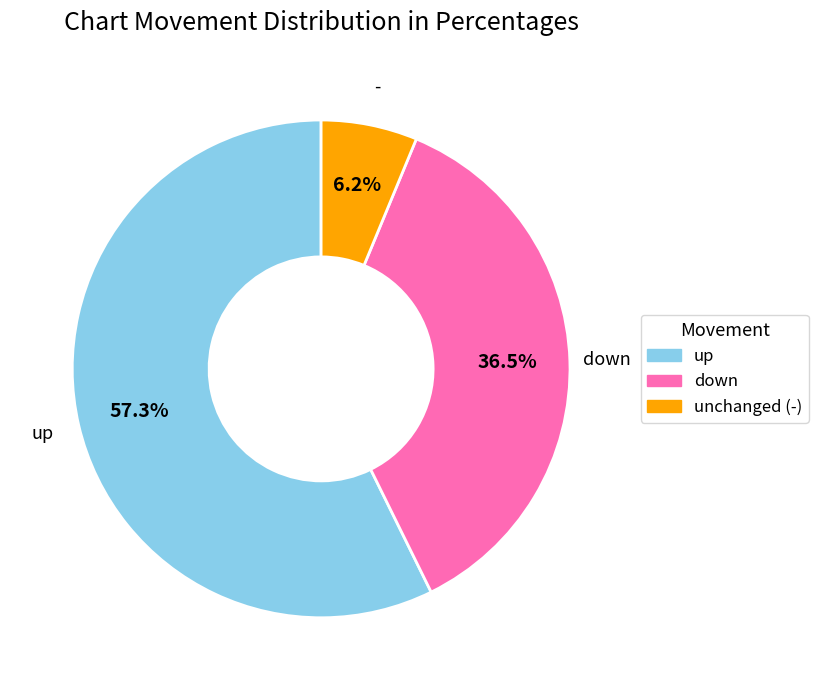

Do down and unchanged (-) together represent more than half of the pie?

No